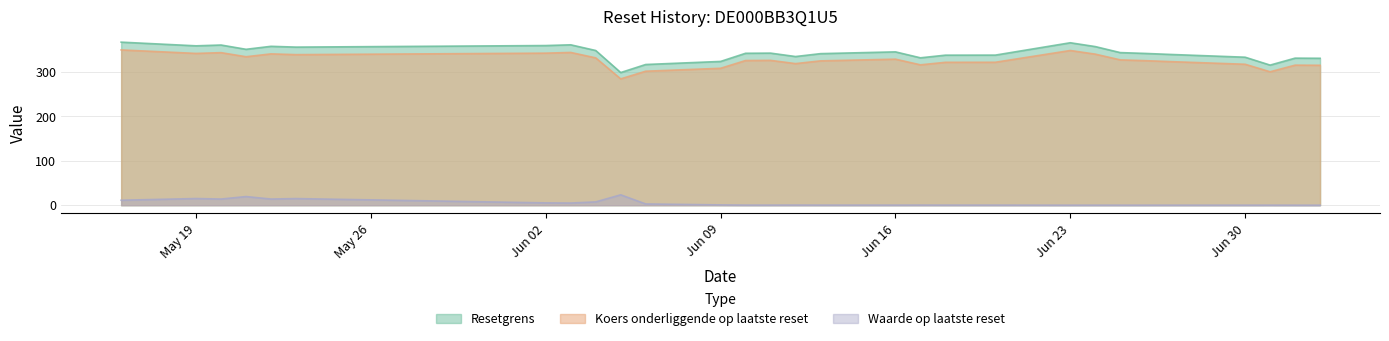

What is the total value across all series at Jun 23?

714.8